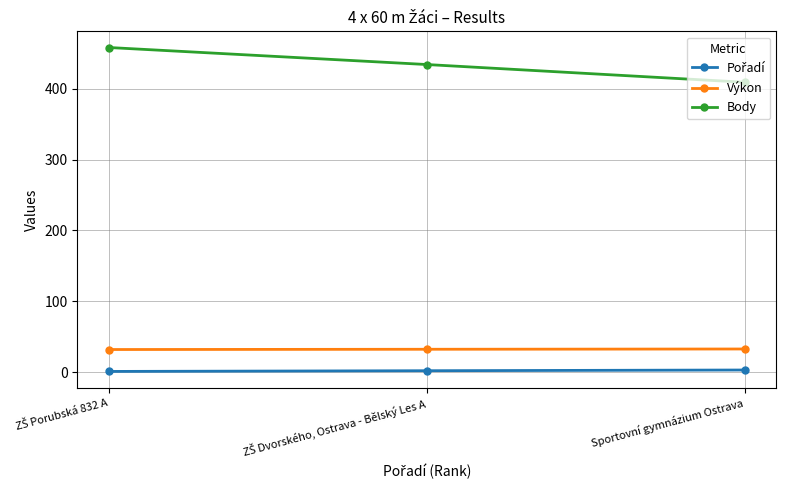

At how many categories does at least one series exceed 303?

3